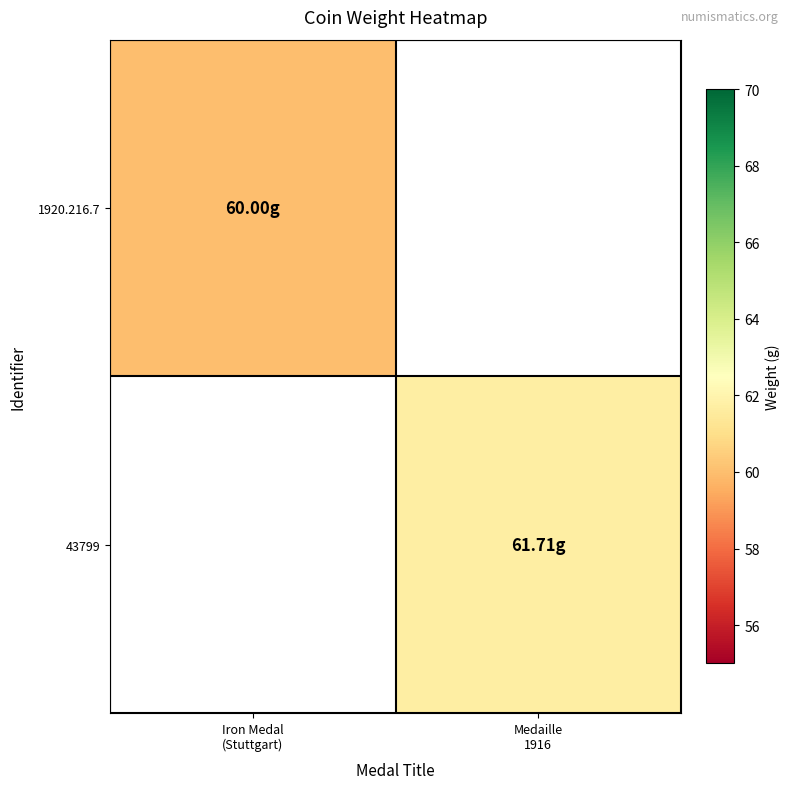

What is the approximate value of 43799 at Medaille 1916?

61.7